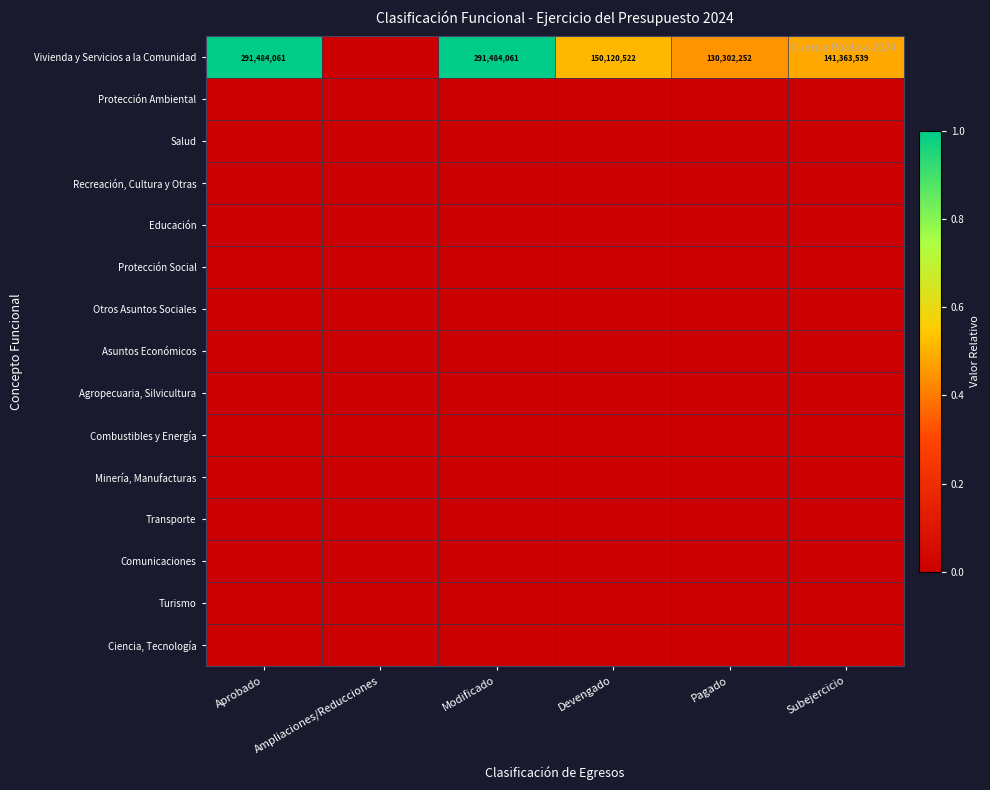

At which category does the chart reach its peak across all series?

Aprobado